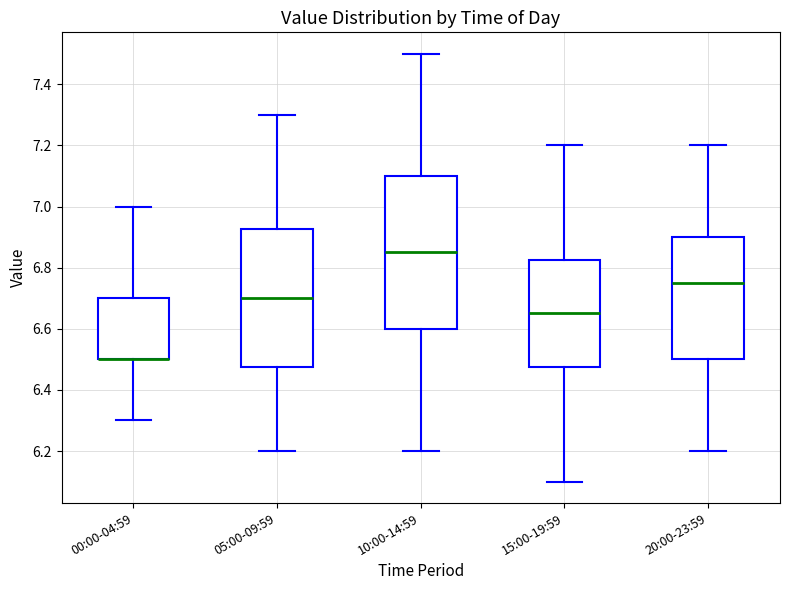

Reading left to right, transcribe this box plot: for each box, give where its median line is, the range the box spans, and where its two whiskers end, as read against the y-axis. The values are not printed on the chart, so give them approximately, as read against the axis.

00:00-04:59: median 6.50 (drawn on the box's lower edge), box 6.50 to 6.70, whiskers 6.30 to 7.00
05:00-09:59: median 6.70, box 6.48 to 6.92, whiskers 6.20 to 7.30
10:00-14:59: median 6.86, box 6.60 to 7.10, whiskers 6.20 to 7.50
15:00-19:59: median 6.66, box 6.48 to 6.82, whiskers 6.10 to 7.20
20:00-23:59: median 6.76, box 6.50 to 6.90, whiskers 6.20 to 7.20